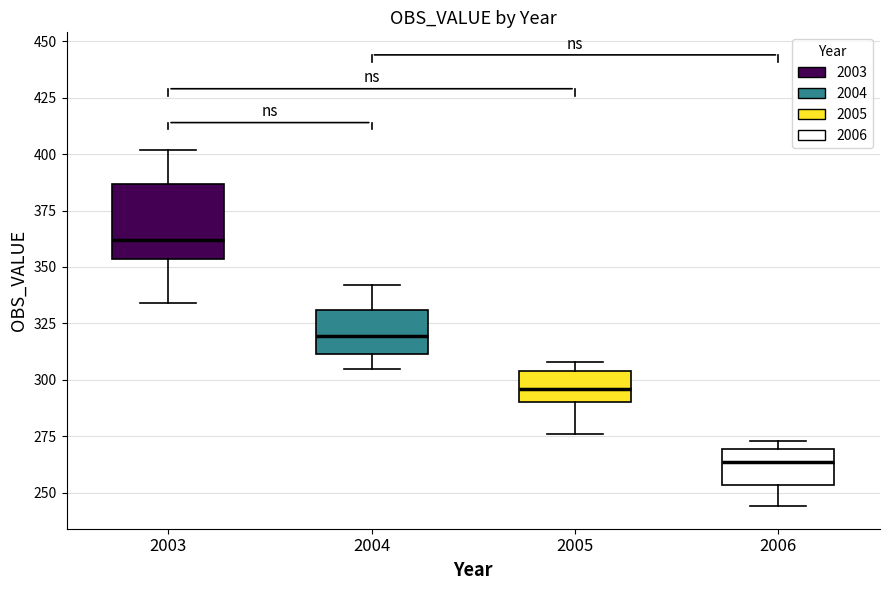

Where does the lower whisker of the box at x = 2003 end on the y-axis? The values are not printed on the chart, so give them approximately, as read against the axis.

335